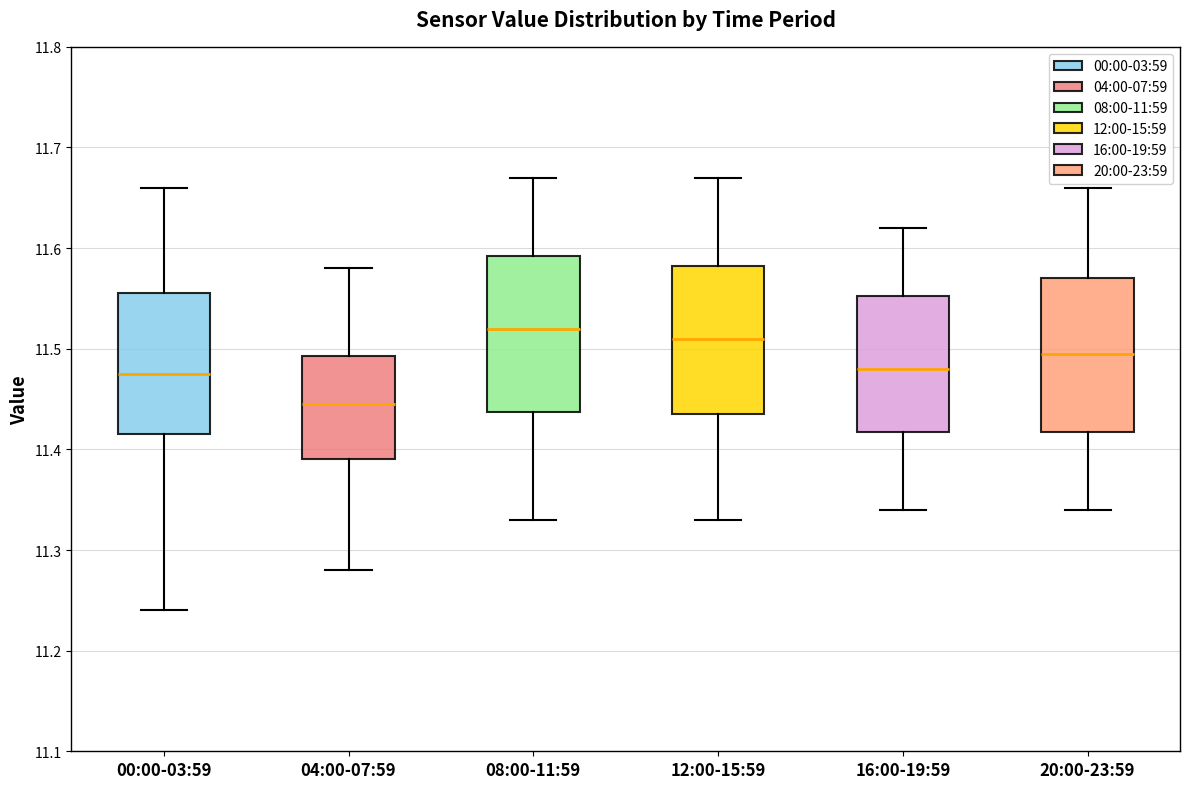

Where does the upper whisker of the box for 08:00-11:59 end on the y-axis? The values are not printed on the chart, so give them approximately, as read against the axis.

11.67